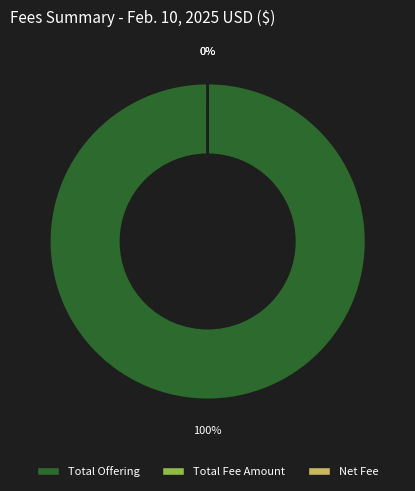

To the nearest percent, what is the average slice percentage?

33%